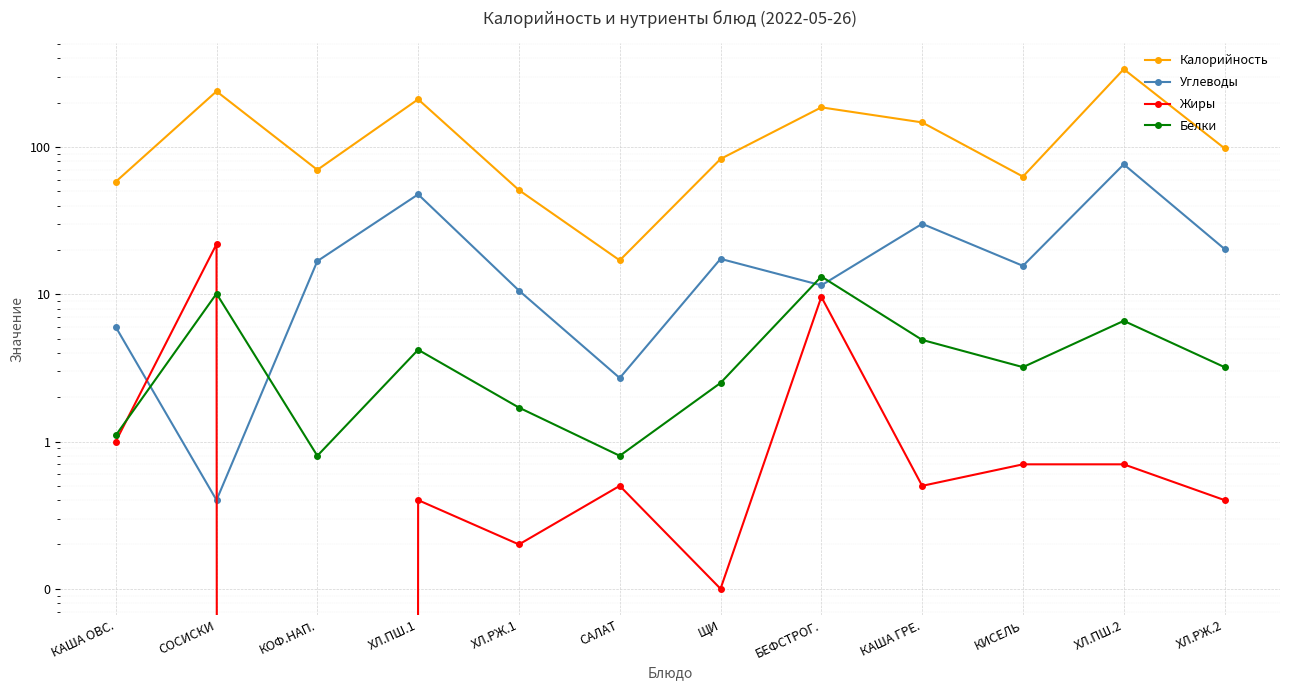

Is it true that Белки equals 1.7 at ХЛ.РЖ.1?

True